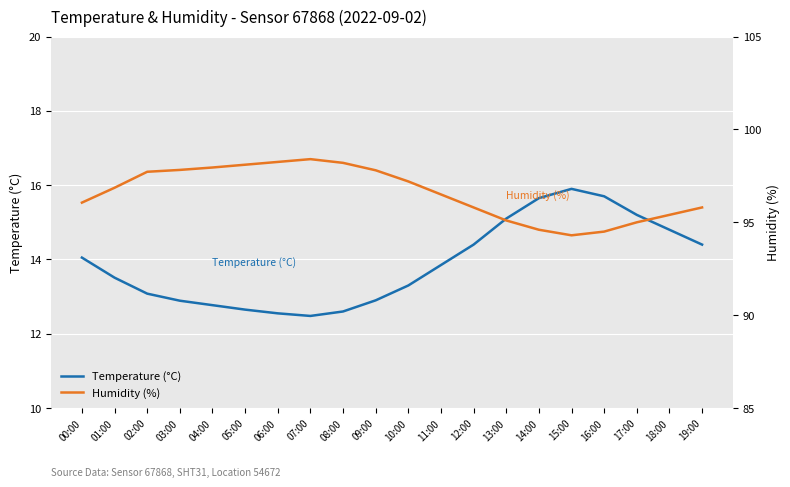

Which series has the largest range (max minus min)?

Humidity (%)